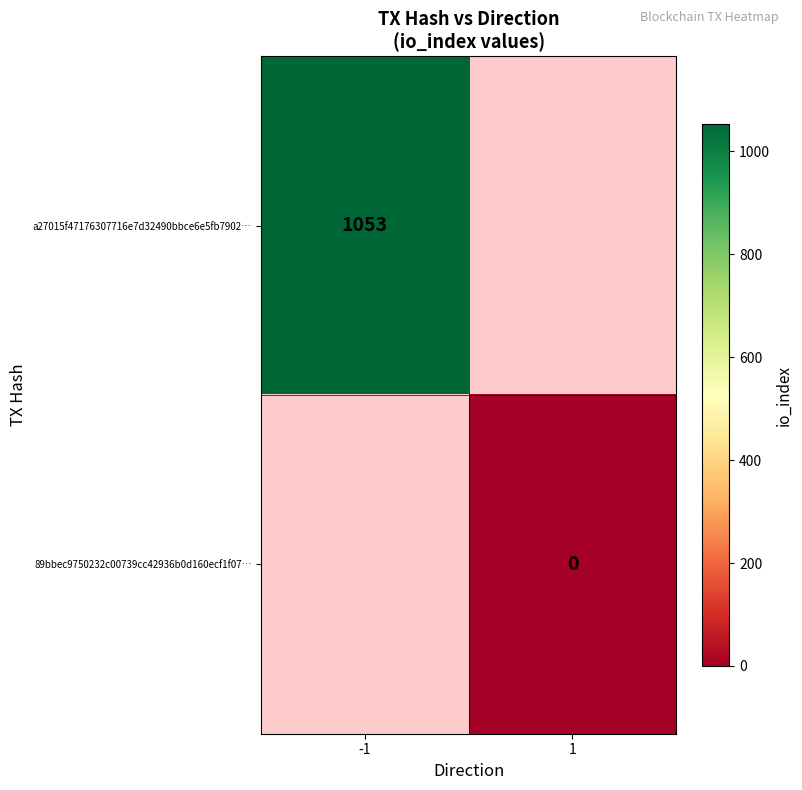

Count the number of data series in this chart.

2